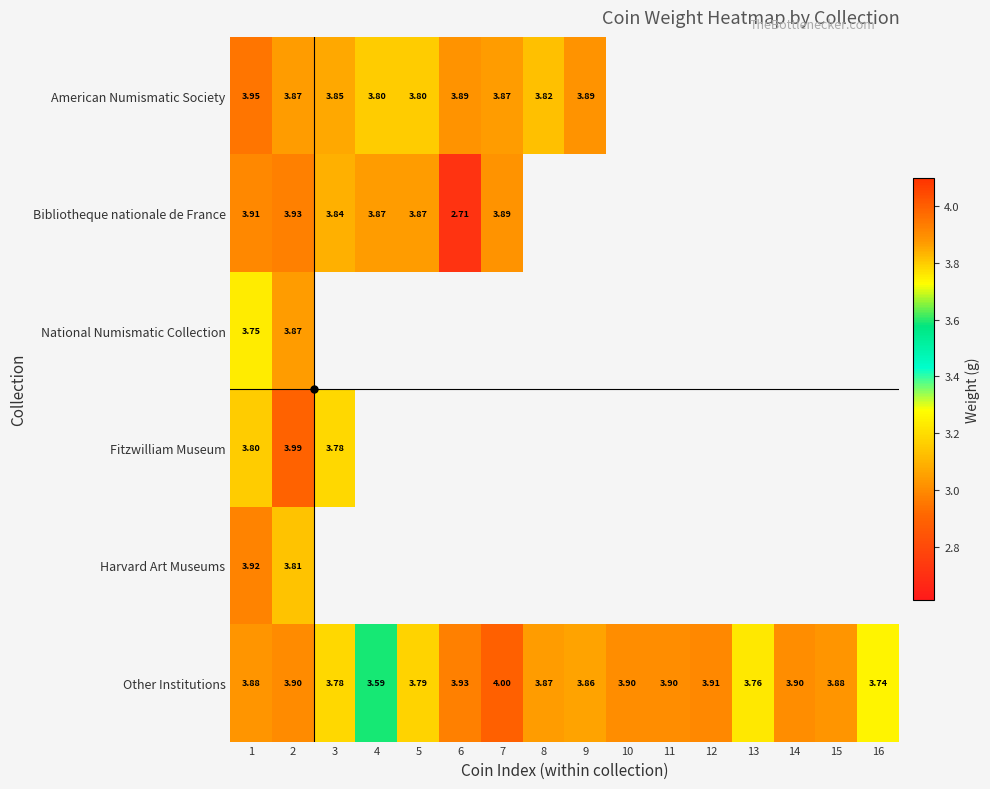

List the series in order of their peak value, highest first.

Other Institutions, Fitzwilliam Museum, American Numismatic Society, Bibliotheque nationale de France, Harvard Art Museums, National Numismatic Collection